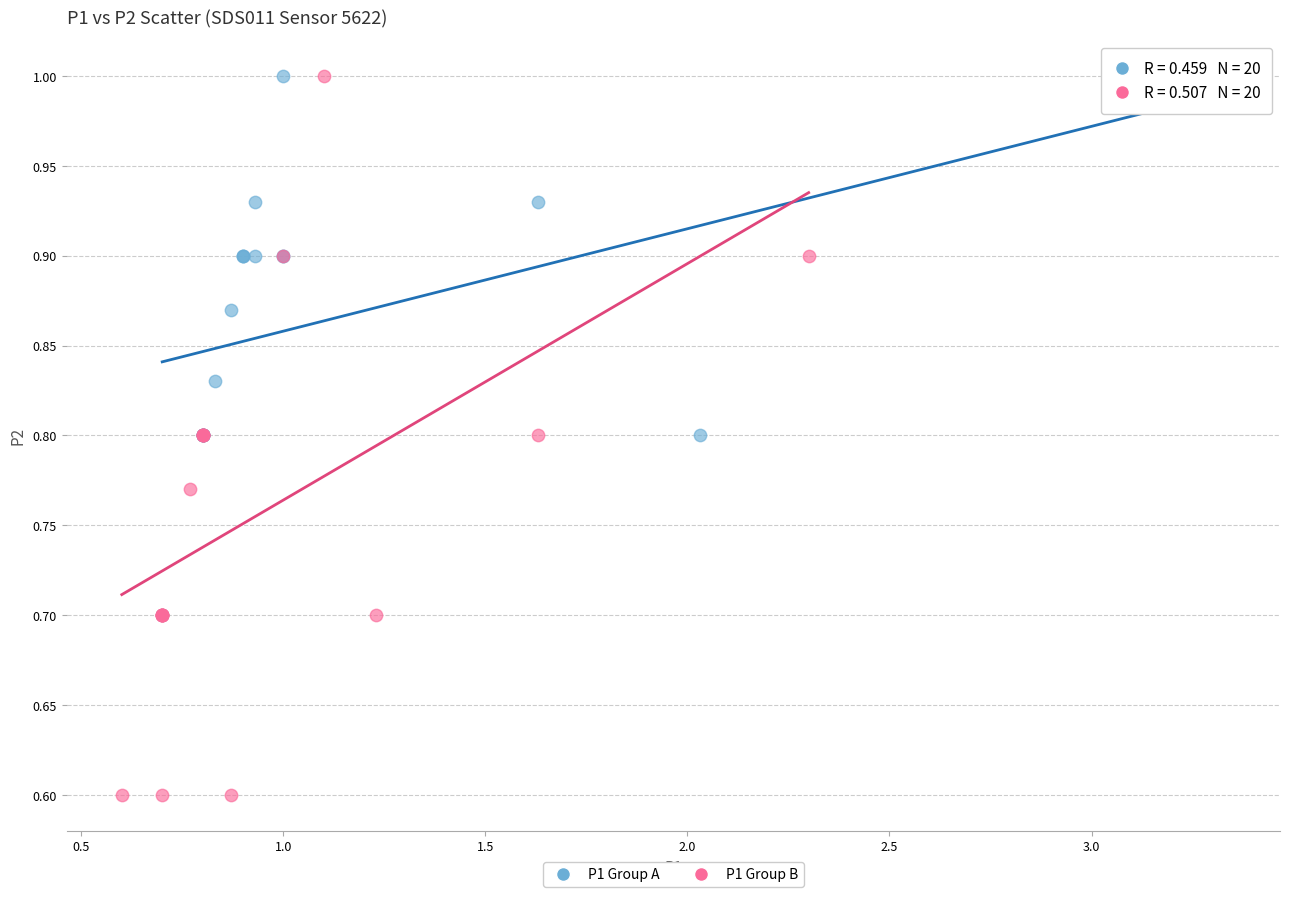

Which series has the largest Y range (max minus min)?

P1 Group B